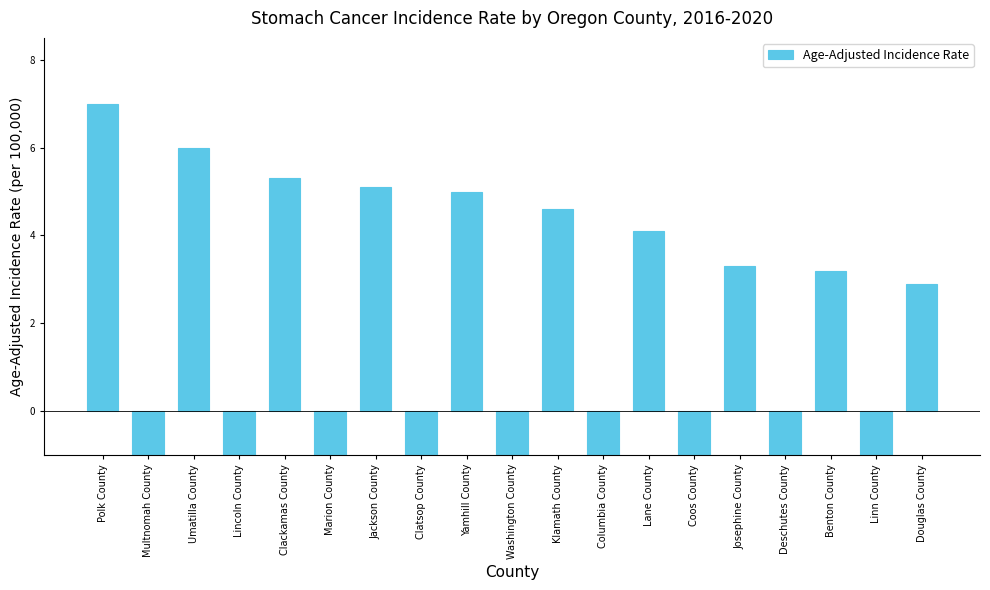

What is the label of the 9th bar from the left?

Yamhill County